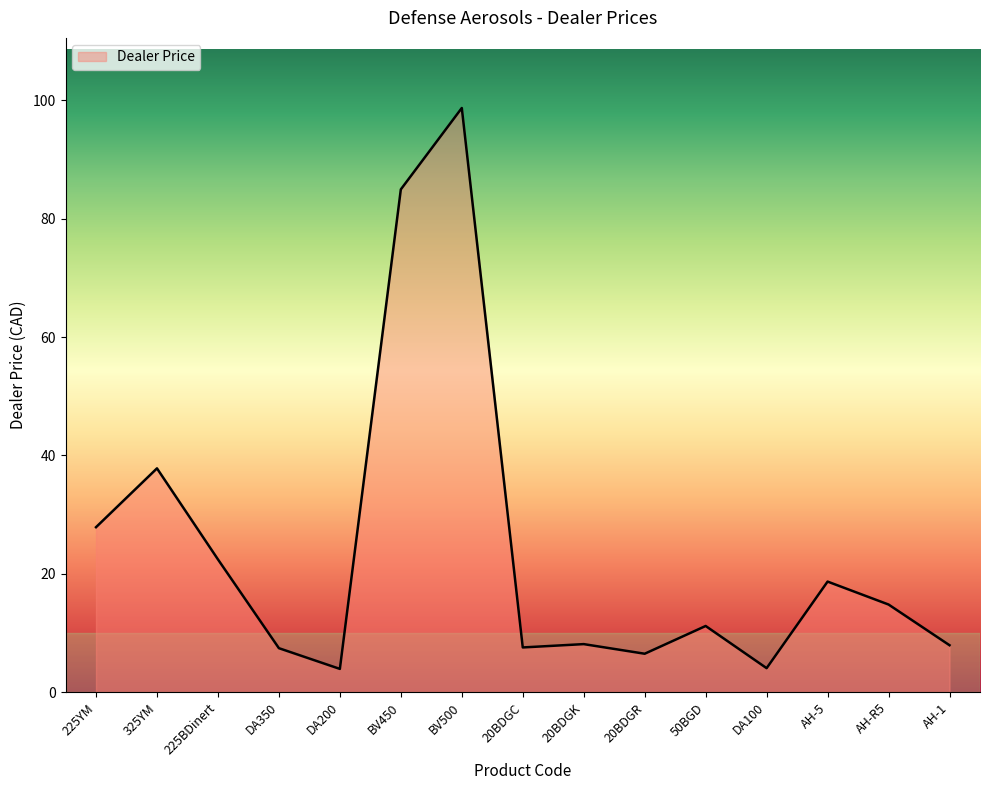

Read the value at 20BDGC.

7.6